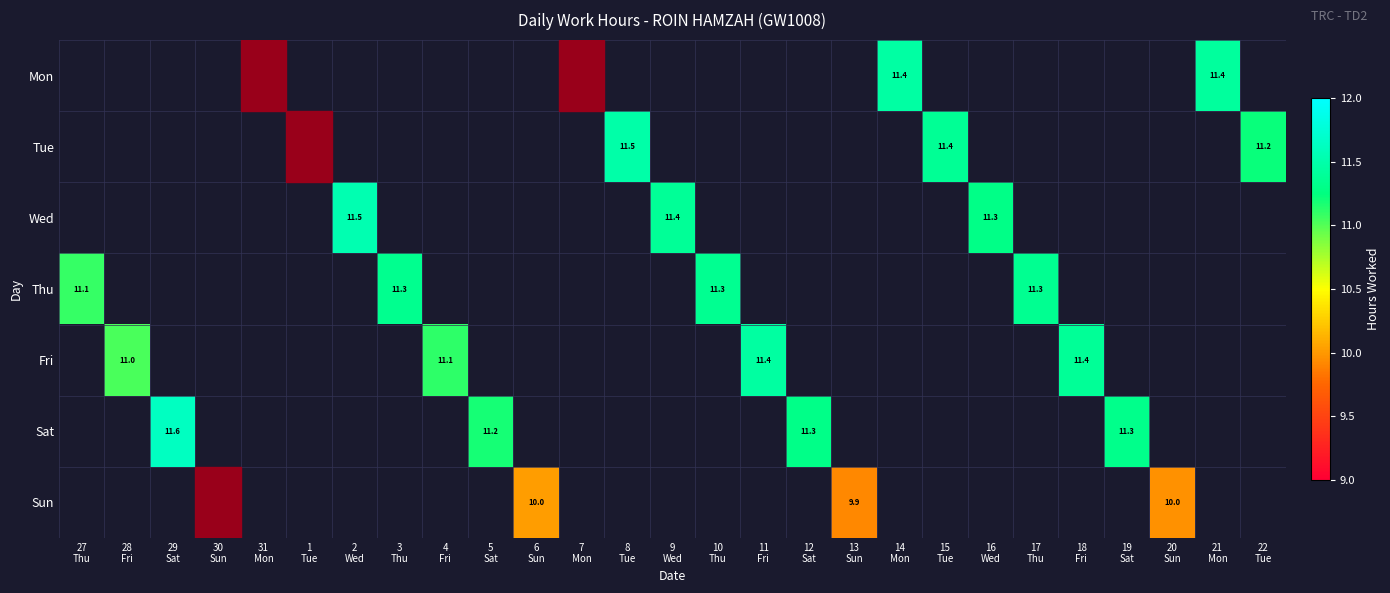

How many categories are shown in the chart?

27